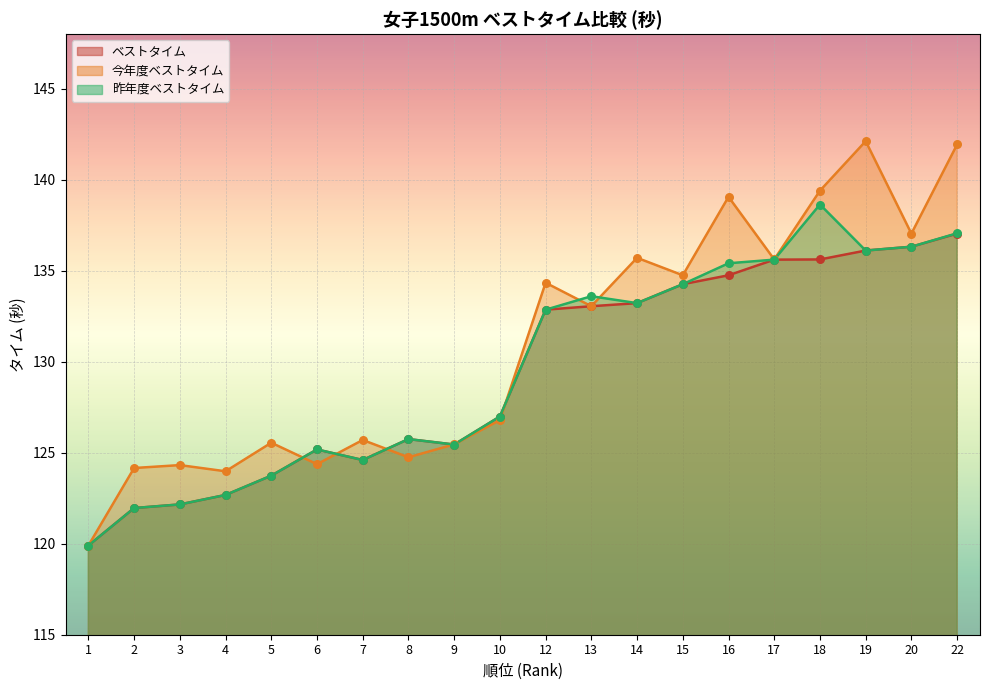

Which series has the largest total across all categories?

今年度ベストタイム